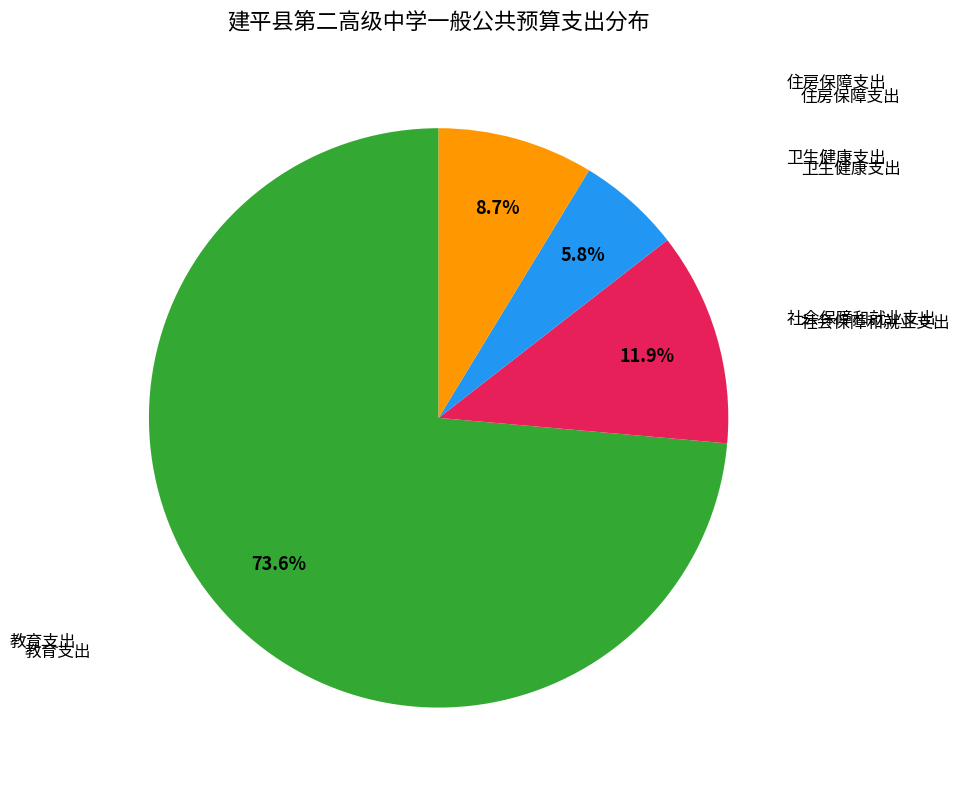

Does any single category account for the majority?

Yes